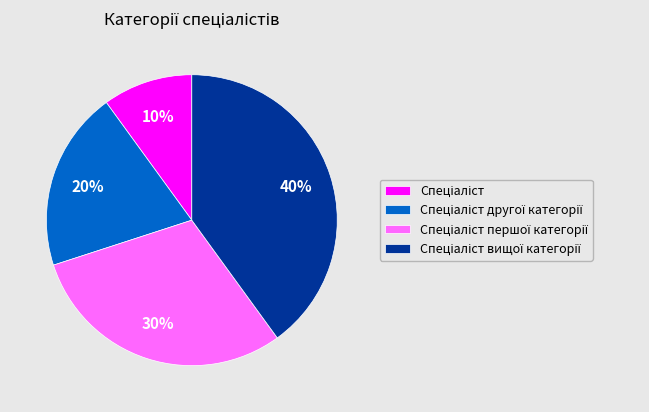

Is there a majority slice in this chart?

No